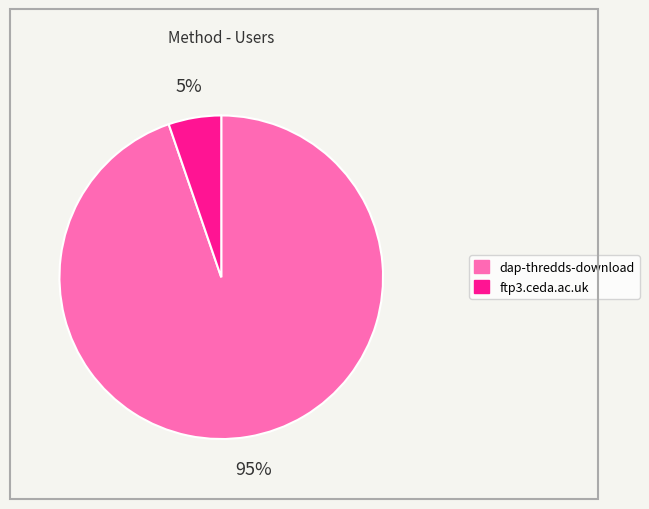

To the nearest percent, what portion does dap-thredds-download represent?

95%